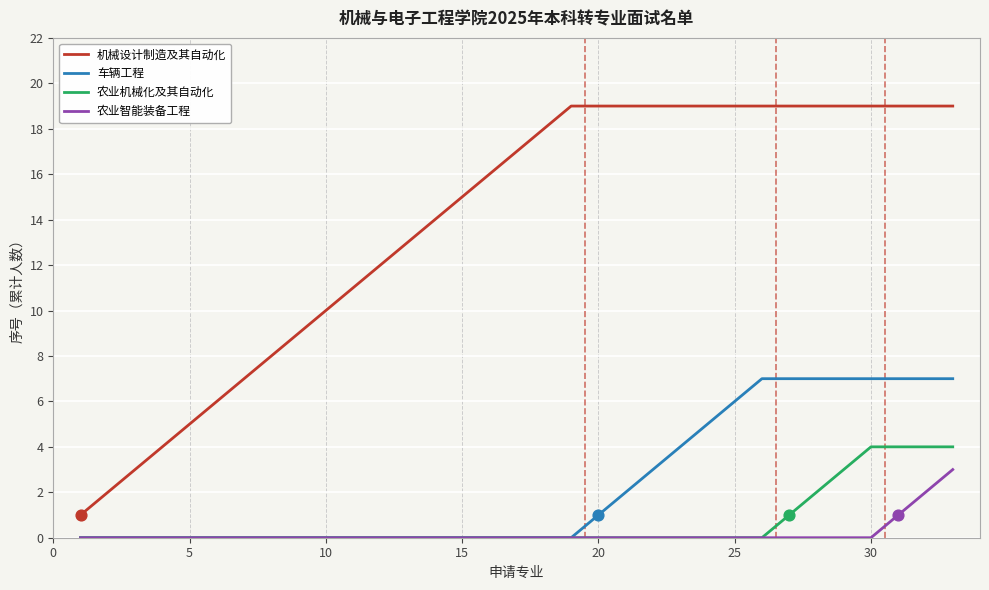

What are all the series names shown in the legend?

机械设计制造及其自动化, 车辆工程, 农业机械化及其自动化, 农业智能装备工程